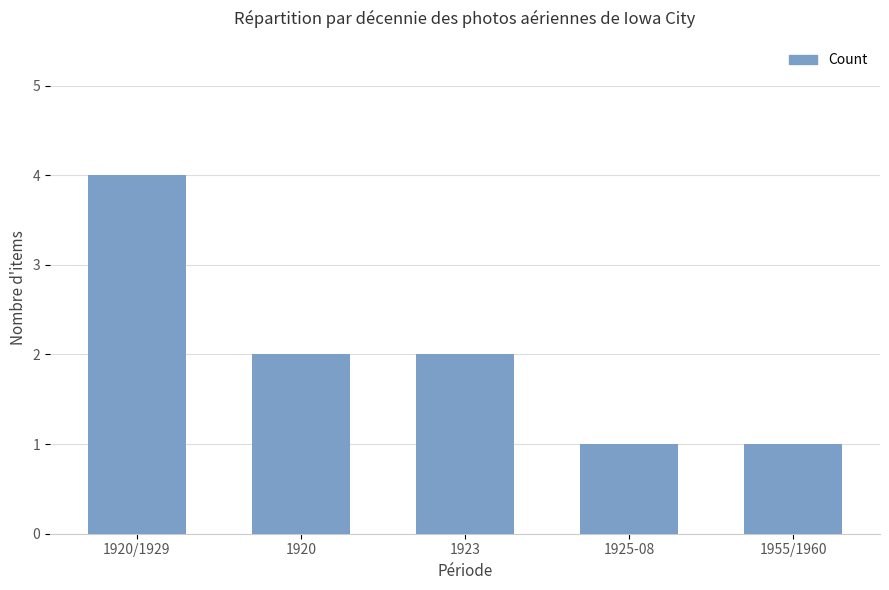

The chart shows a value of 3 at 1920. True or false?

False